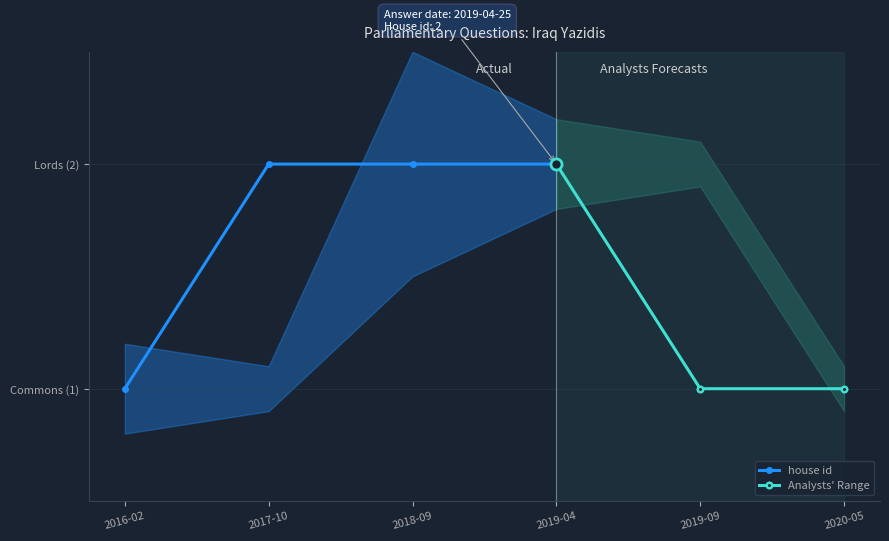

Rank the categories by value from highest to lowest.

2017-10-30, 2018-09-17, 2019-04-25, 2016-02-22, 2019-09-09, 2020-05-22